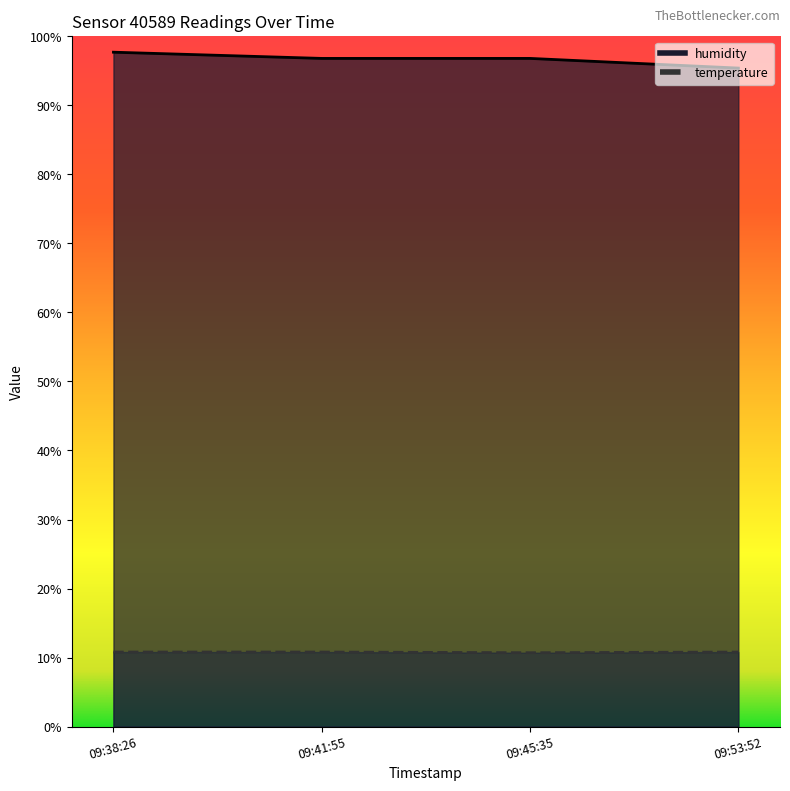

What is the sum of all temperature values?

43.1